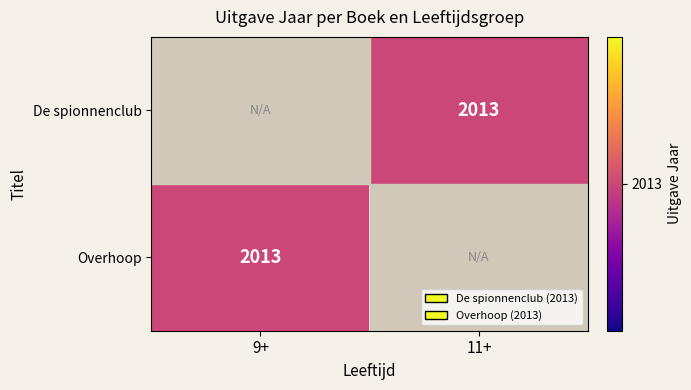

List the series in order of their peak value, highest first.

De spionnenclub, Overhoop